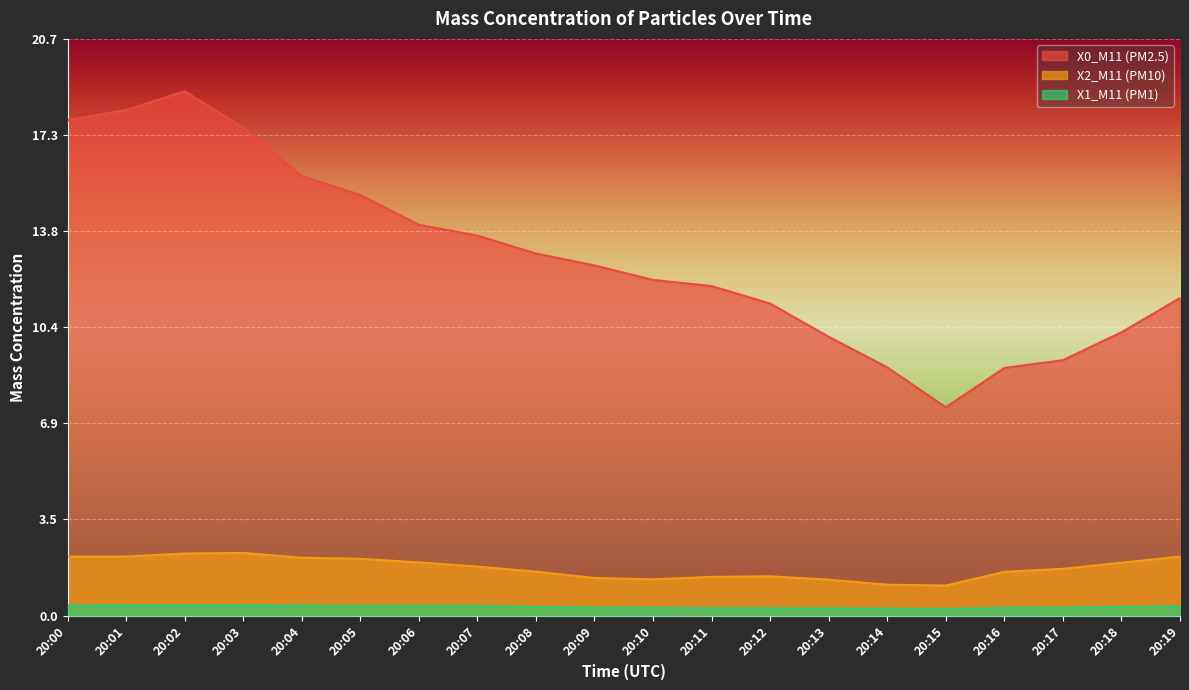

Count the X1_M11 (PM1) values in the range 0 to 1.

20